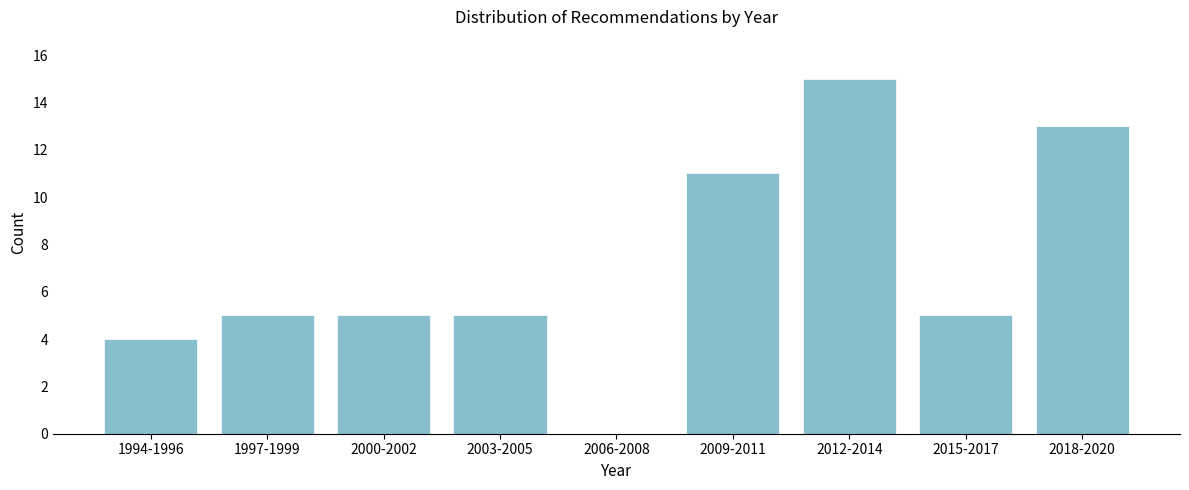

Reading right to left, what are all the values shown in this chart?

2018-2020=13	2015-2017=5	2012-2014=15	2009-2011=11	2006-2008=0	2003-2005=5	2000-2002=5	1997-1999=5	1994-1996=4